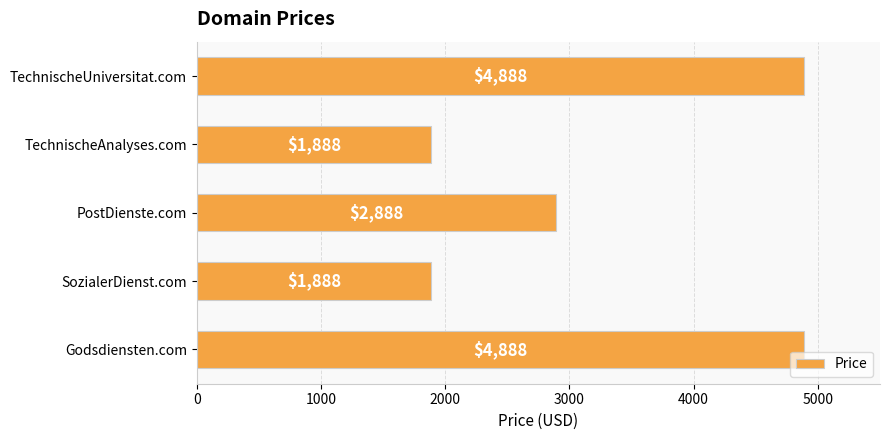

What is the label of the 2nd bar from the top?

TechnischeAnalyses.com